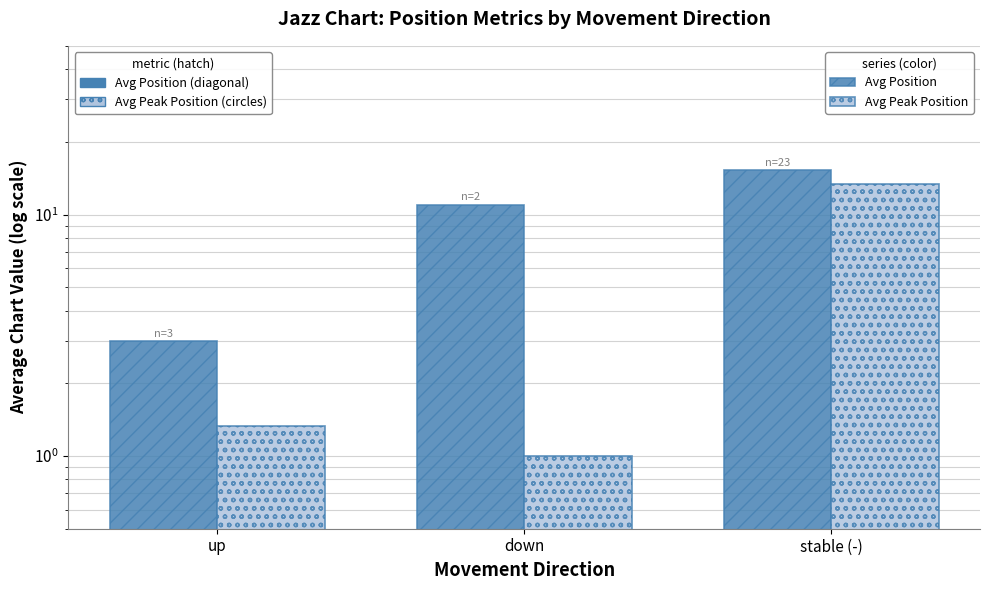

Which series has the largest range (max minus min)?

Avg Peak Position